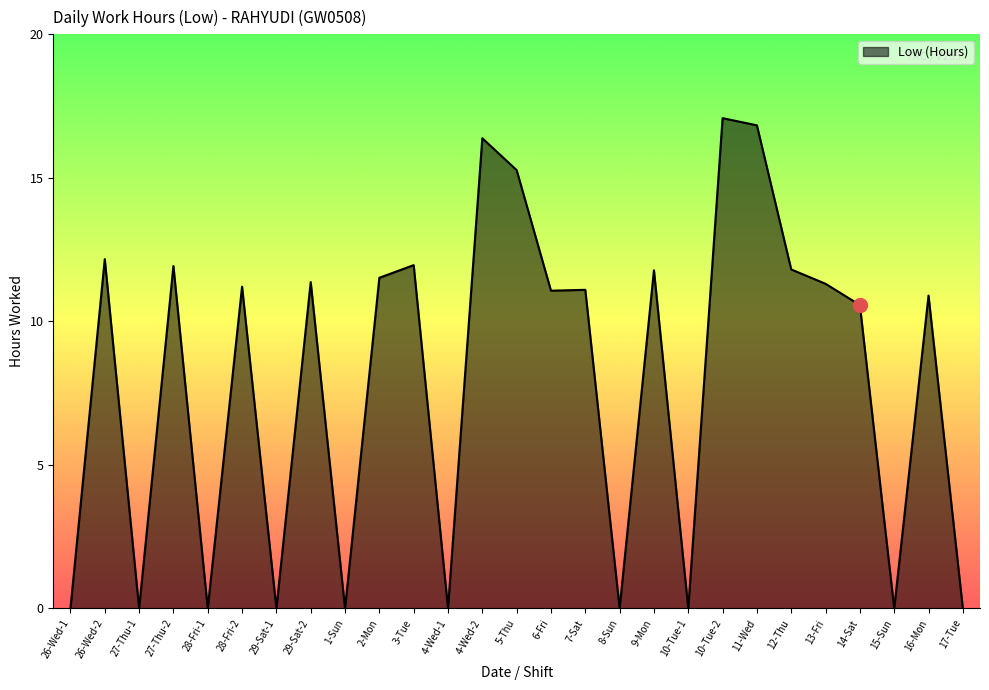

What is the maximum value shown in the chart?

17.1